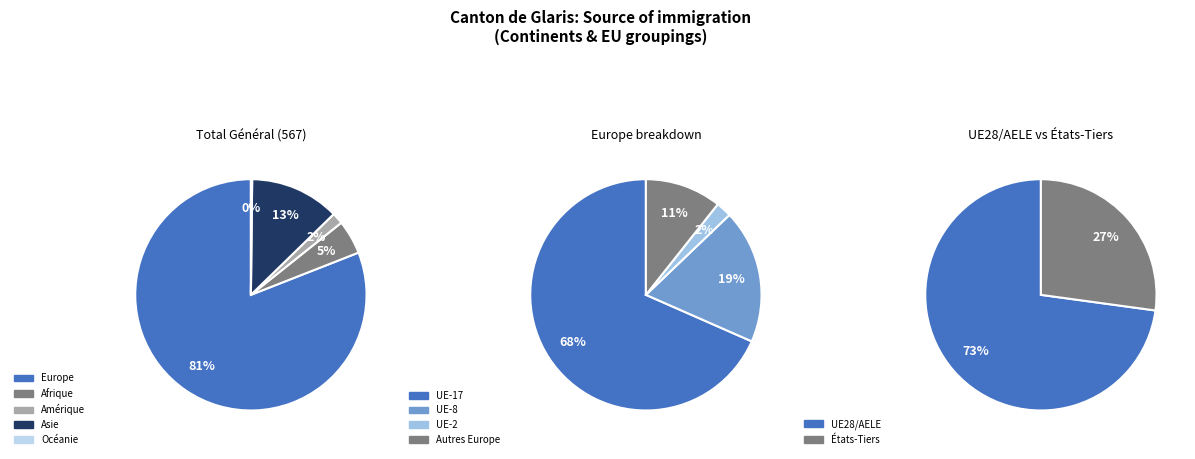

Is it true that Océanie is 1% of the pie?

False